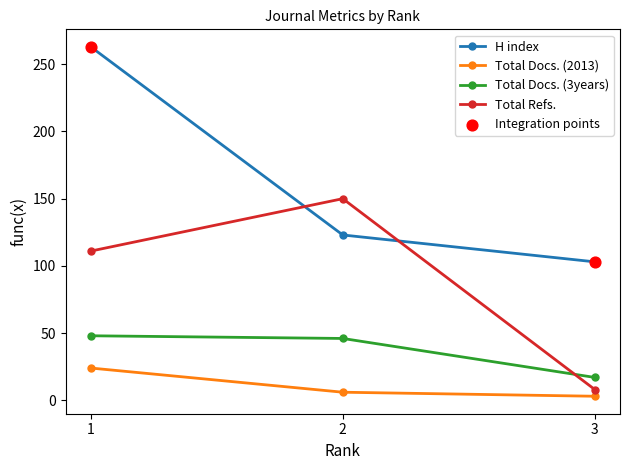

At which category is the sum across all series the highest?

1